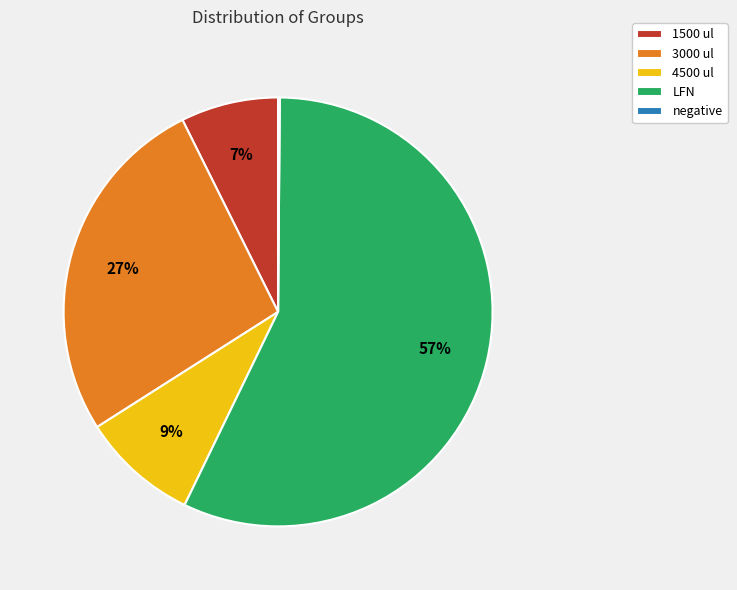

True or false: 4500 ul accounts for 1% of the total.

False